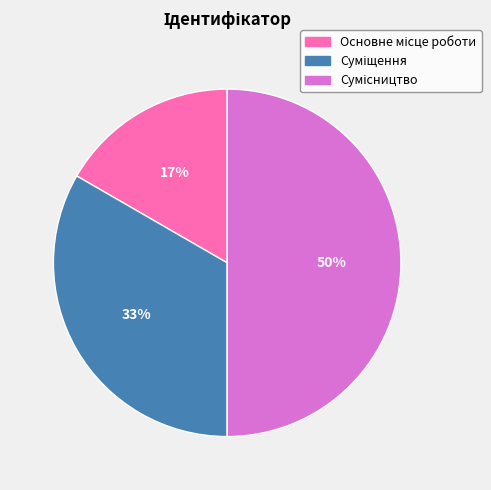

To the nearest percent, what is the difference between the largest and smallest slice percentages?

33%